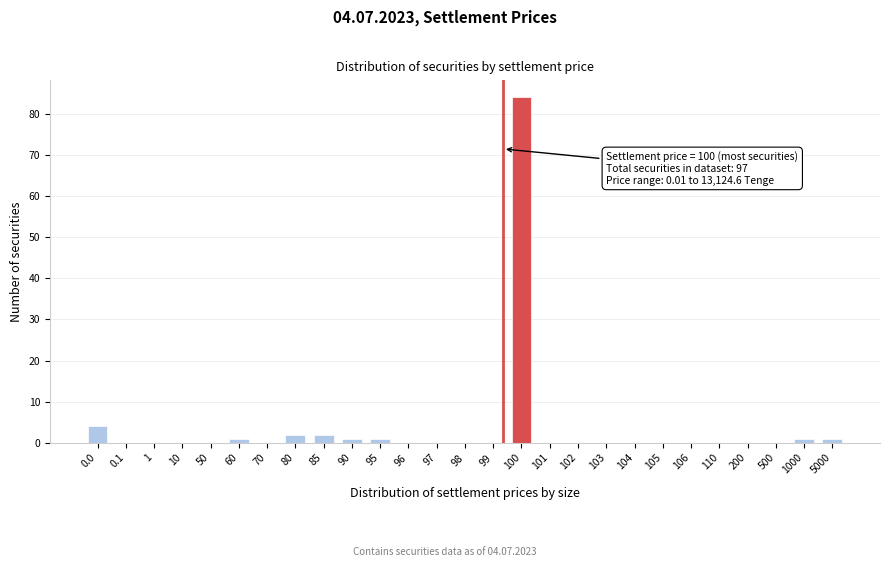

Reading left to right, list all the values displayed in this chart.

0.0=4	0.1=0	1=0	10=0	50=0	60=1	70=0	80=2	85=2	90=1	95=1	96=0	97=0	98=0	99=0	100=84	101=0	102=0	103=0	104=0	105=0	106=0	110=0	200=0	500=0	1000=1	5000=1